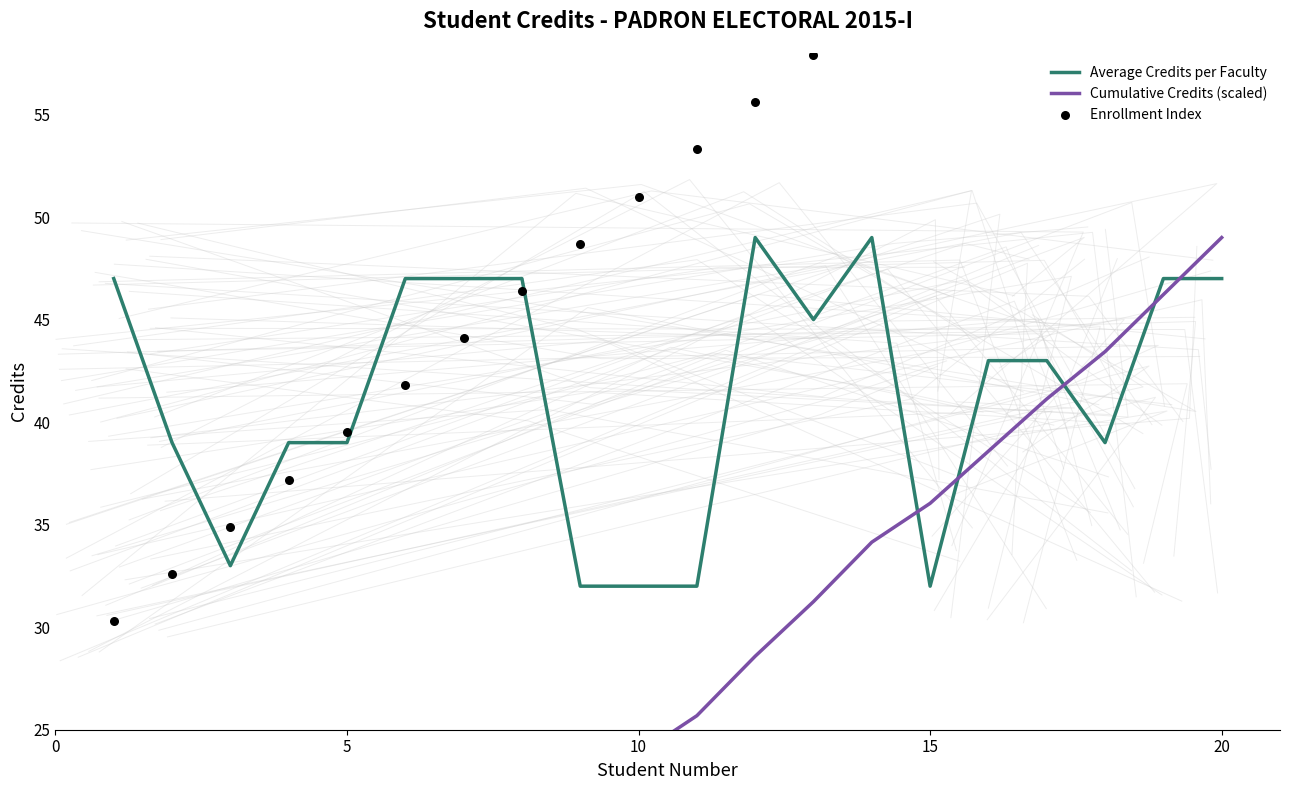

True or false: Average Credits per Faculty has a value of 60 at 5.

False